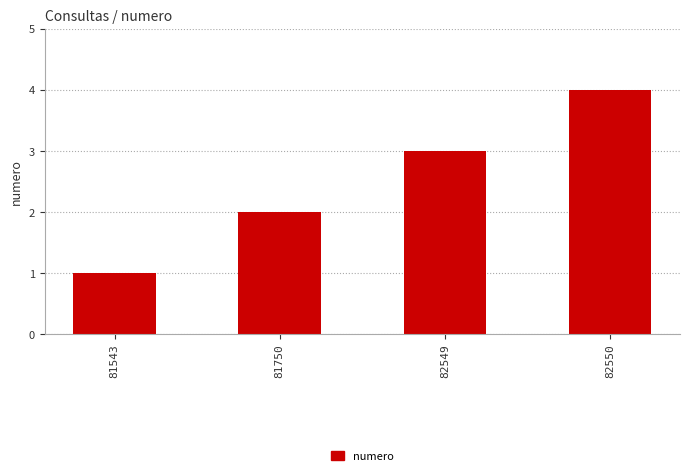

How many bars are there in total?

4